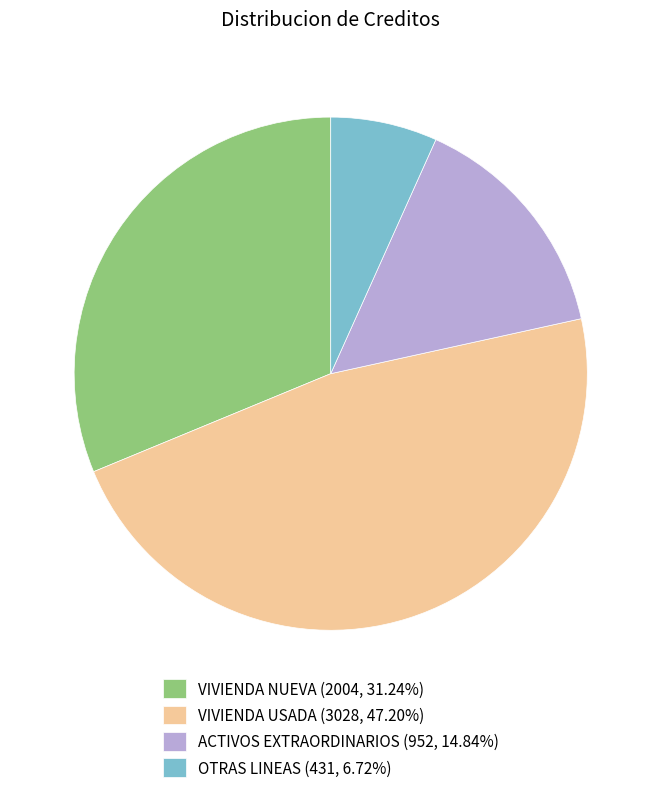

Do ACTIVOS EXTRAORDINARIOS and VIVIENDA USADA together represent more than half of the pie?

Yes